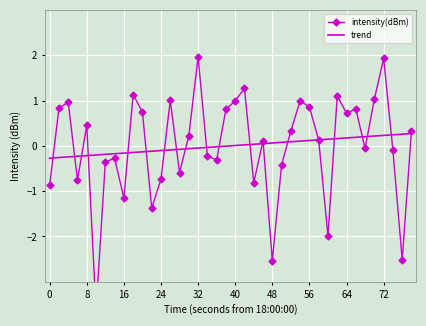

Reading left to right, extract all data points from this chart.

intensity(dBm): -0.9	0.8	1.0	-0.8	0.5	-3.6	-0.4	-0.3	-1.2	1.1	0.7	-1.4	-0.7	1.0	-0.6	0.2	2.0	-0.2	-0.3	0.8	1.0	1.3	-0.8	0.1	-2.5	-0.4	0.3	1.0	0.9	0.1	-2.0	1.1	0.7	0.8	-0.1	1.0	1.9	-0.1	-2.5	0.3
trend: -0.3	-0.3	-0.2	-0.2	-0.2	-0.2	-0.2	-0.2	-0.2	-0.1	-0.1	-0.1	-0.1	-0.1	-0.1	-0.1	-0.0	-0.0	-0.0	-0.0	0.0	0.0	0.0	0.0	0.1	0.1	0.1	0.1	0.1	0.1	0.1	0.2	0.2	0.2	0.2	0.2	0.2	0.2	0.3	0.3